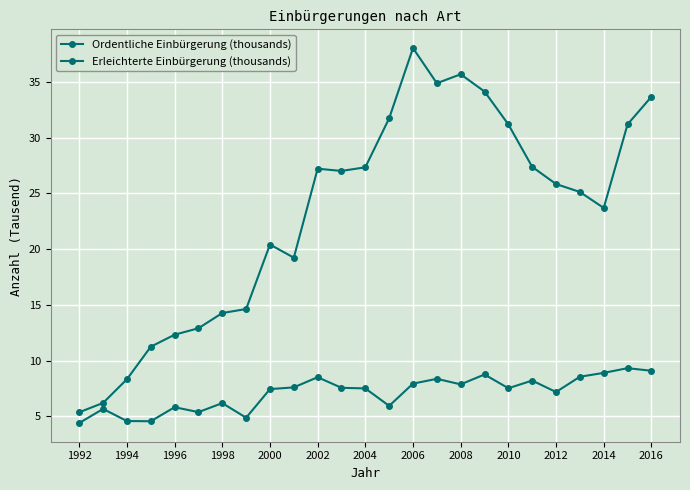

List the series in order of their overall mean, lowest first.

Erleichterte Einbürgerung (thousands), Ordentliche Einbürgerung (thousands)